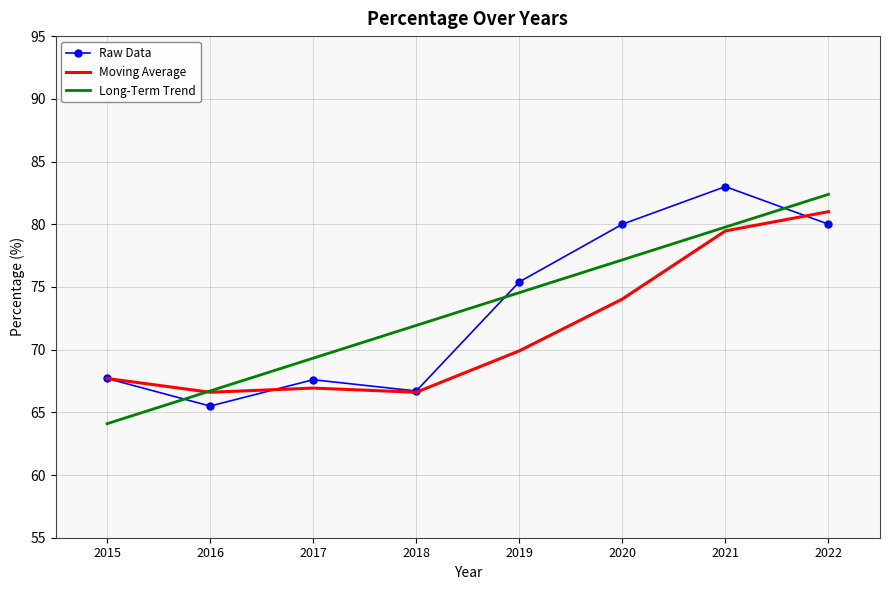

What is the difference between the highest and lowest values at 2015?

3.6